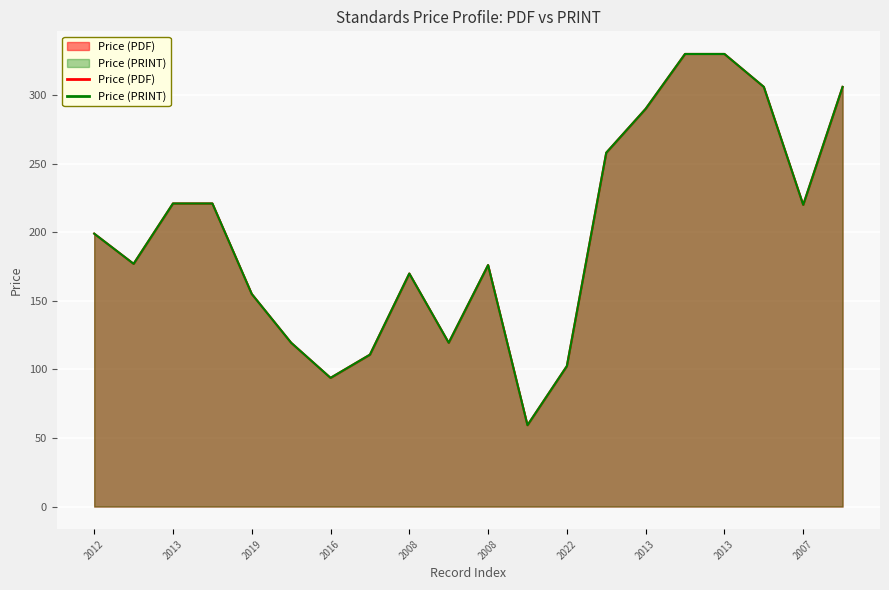

Rank the series at 2007 from highest to lowest value.

Price (PDF), Price (PRINT)